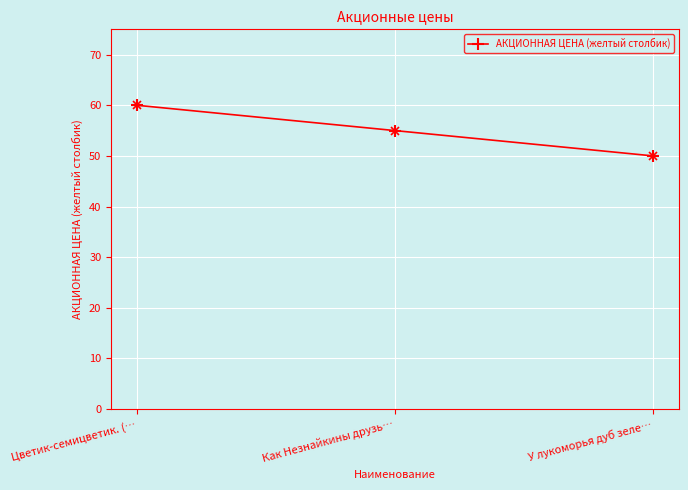

What is the difference between the values at У лукоморья дуб зеле… and Как Незнайкины друзь…?

5